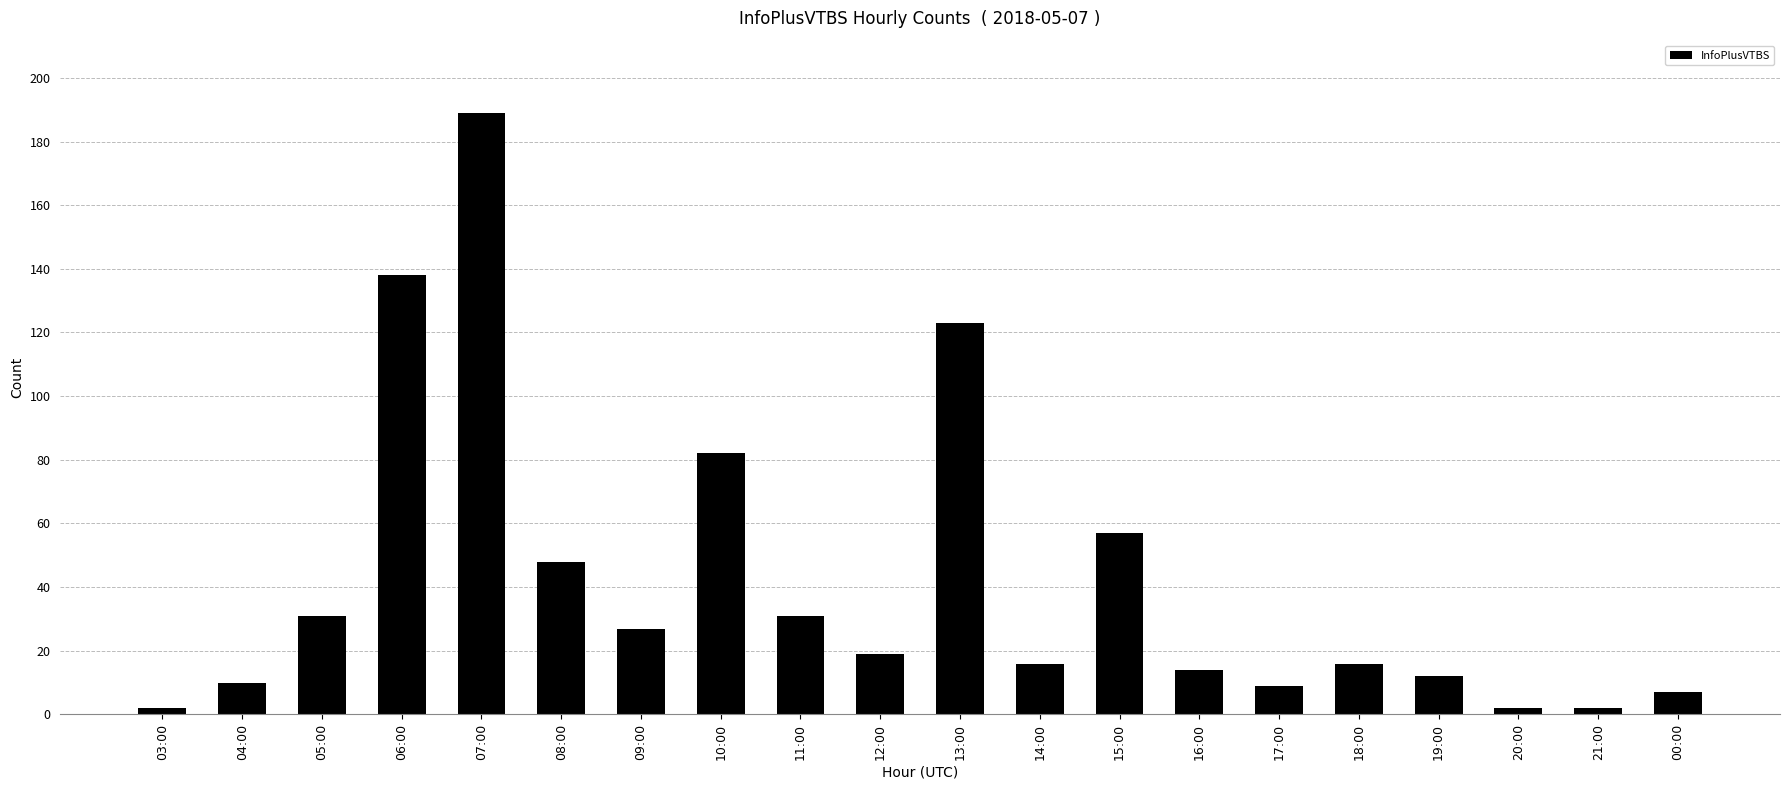

Which category has the highest value across all series?

07:00